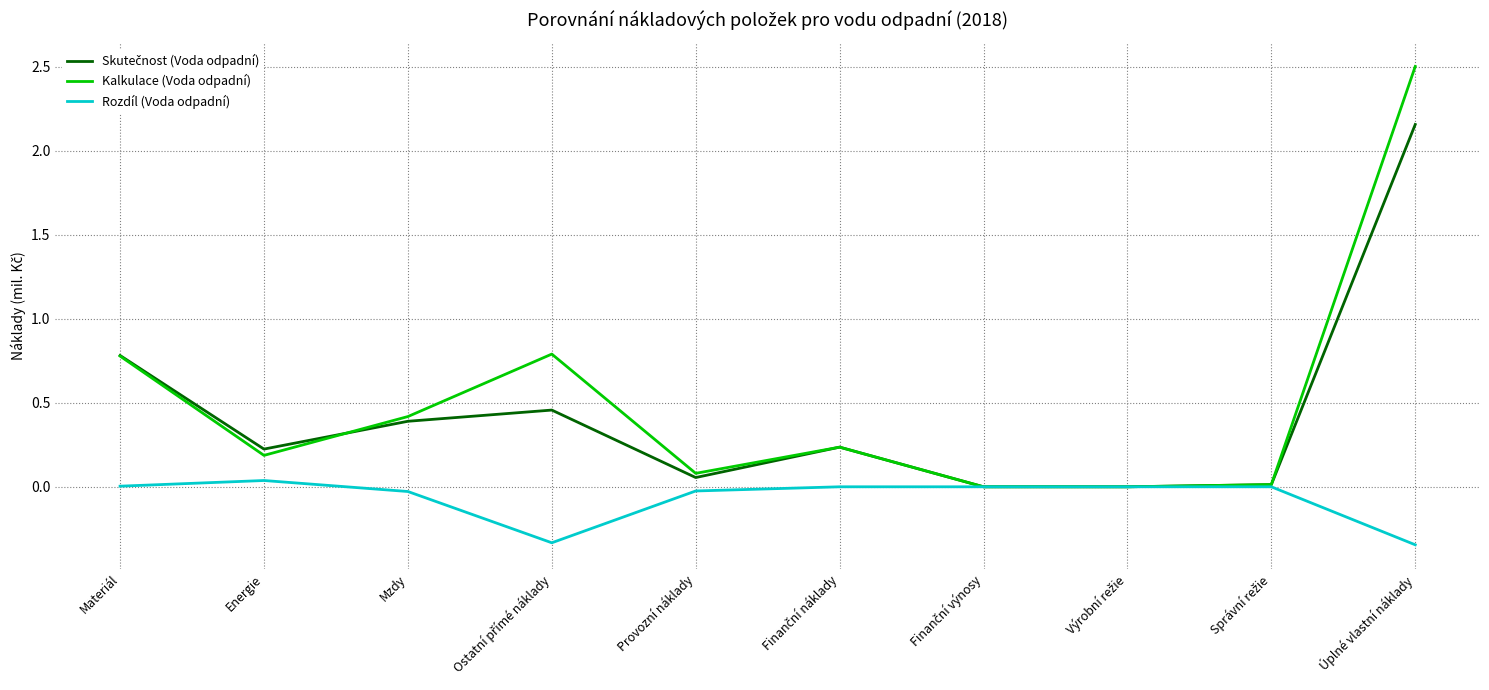

What is the spread (max minus min) of values at Úplné vlastní náklady?

2.8